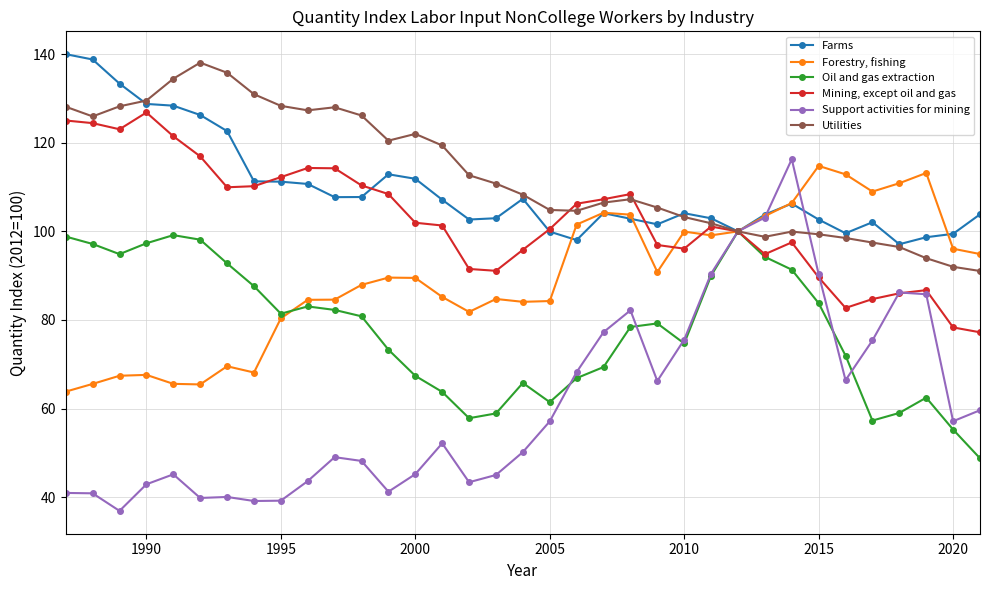

What is the difference between the maximum and minimum values in the Support activities for mining series?

79.4